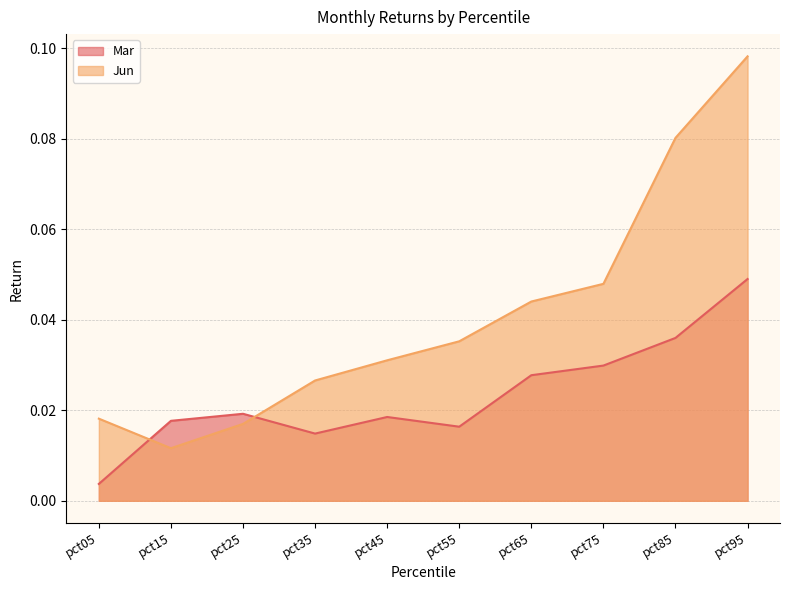

How many times do Mar and Jun cross each other?

2